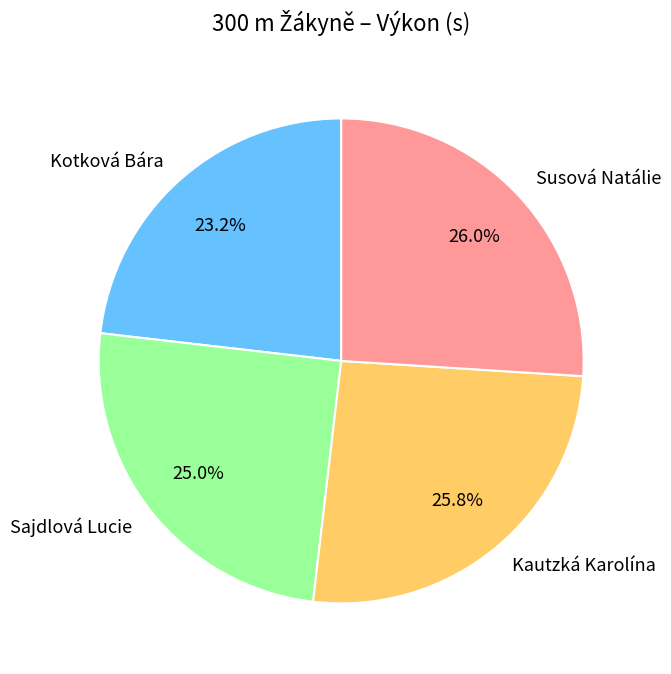

Which slice is the smallest?

Kotková Bára